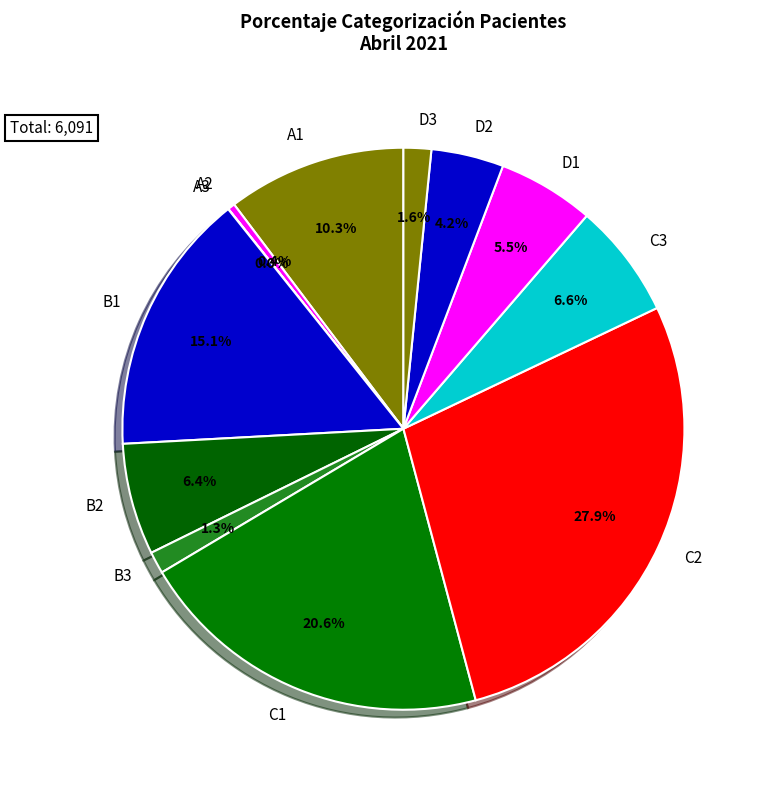

Is the sum of B2 and C2 greater than half?

No